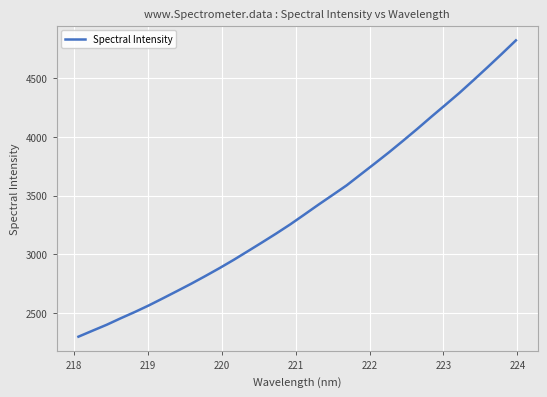

Count the number of values greater than 3338.

16